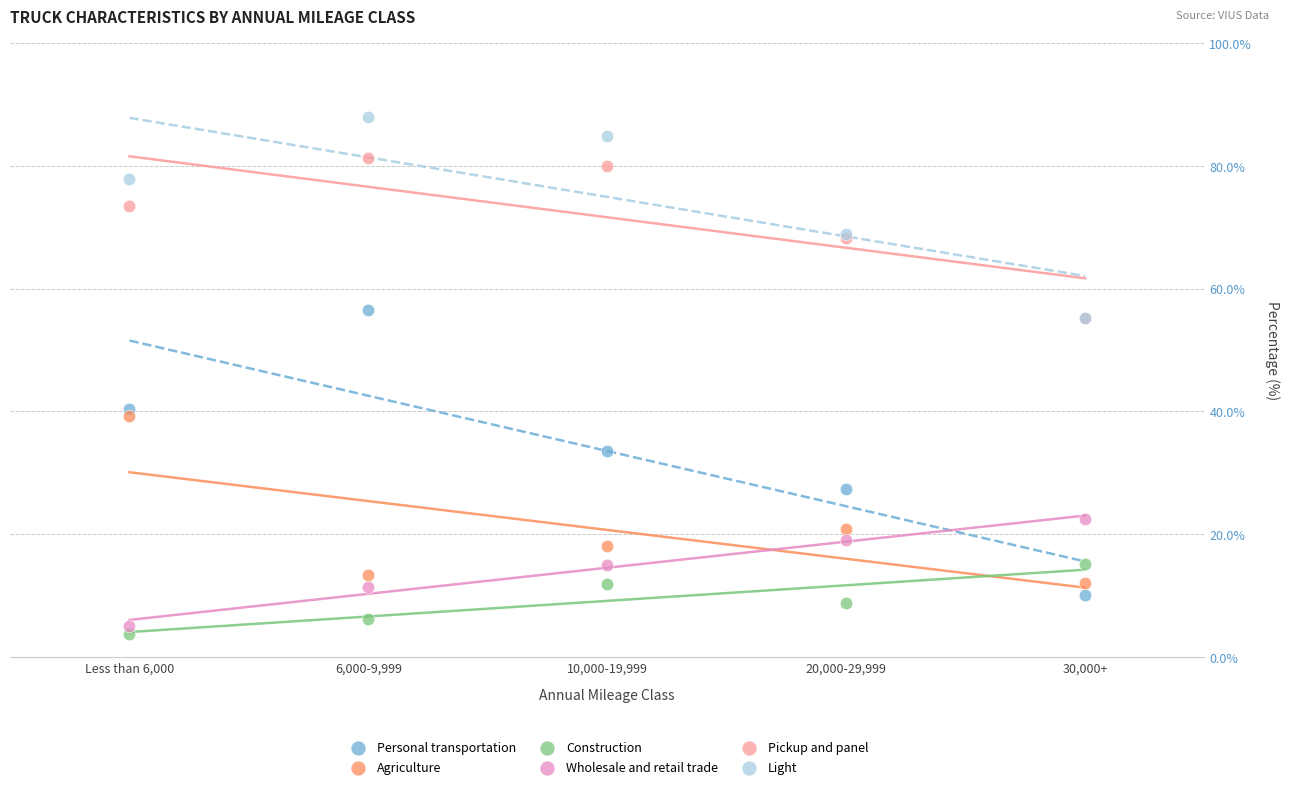

What are all the series names shown in the legend?

Personal transportation, Agriculture, Construction, Wholesale and retail trade, Pickup and panel, Light